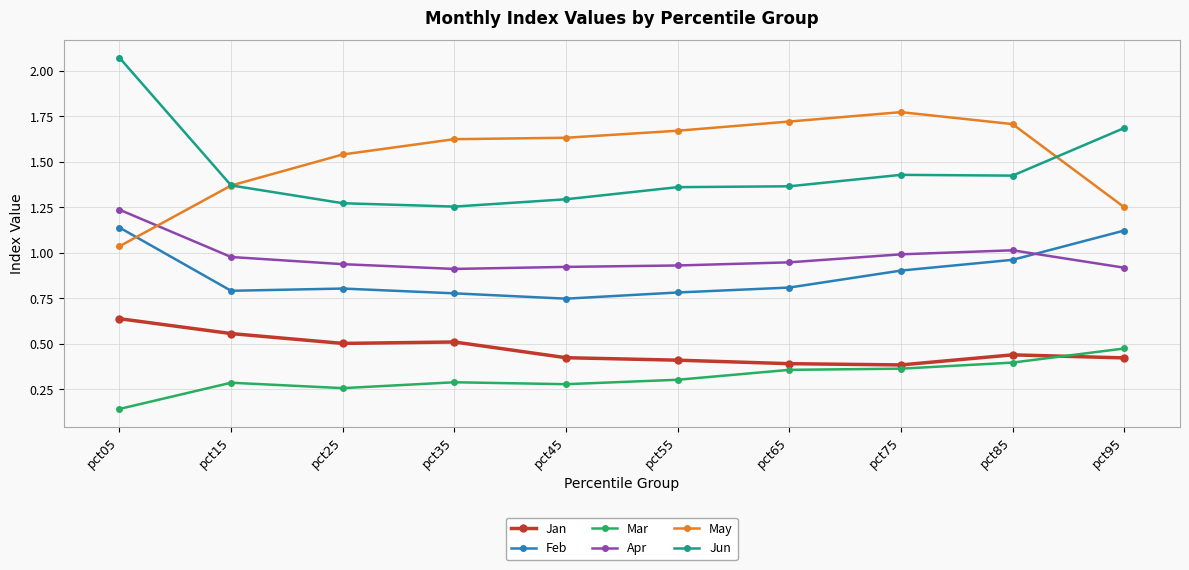

What are all the series names shown in the legend?

Jan, Feb, Mar, Apr, May, Jun